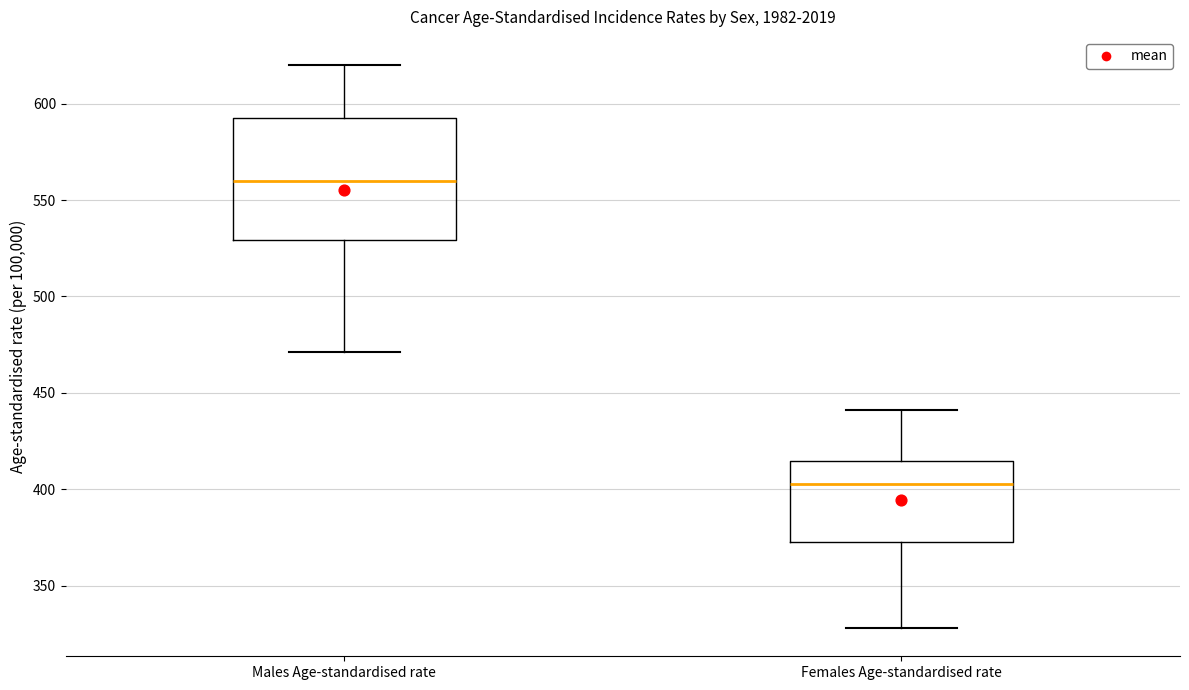

Which box's median line is the lowest?

Females Age-standardised rate